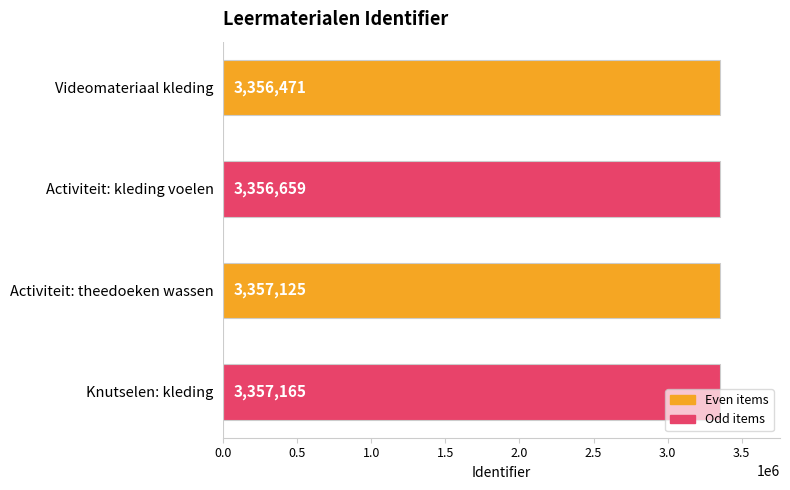

Is it true that the value at Videomateriaal kleding is 3356471?

True